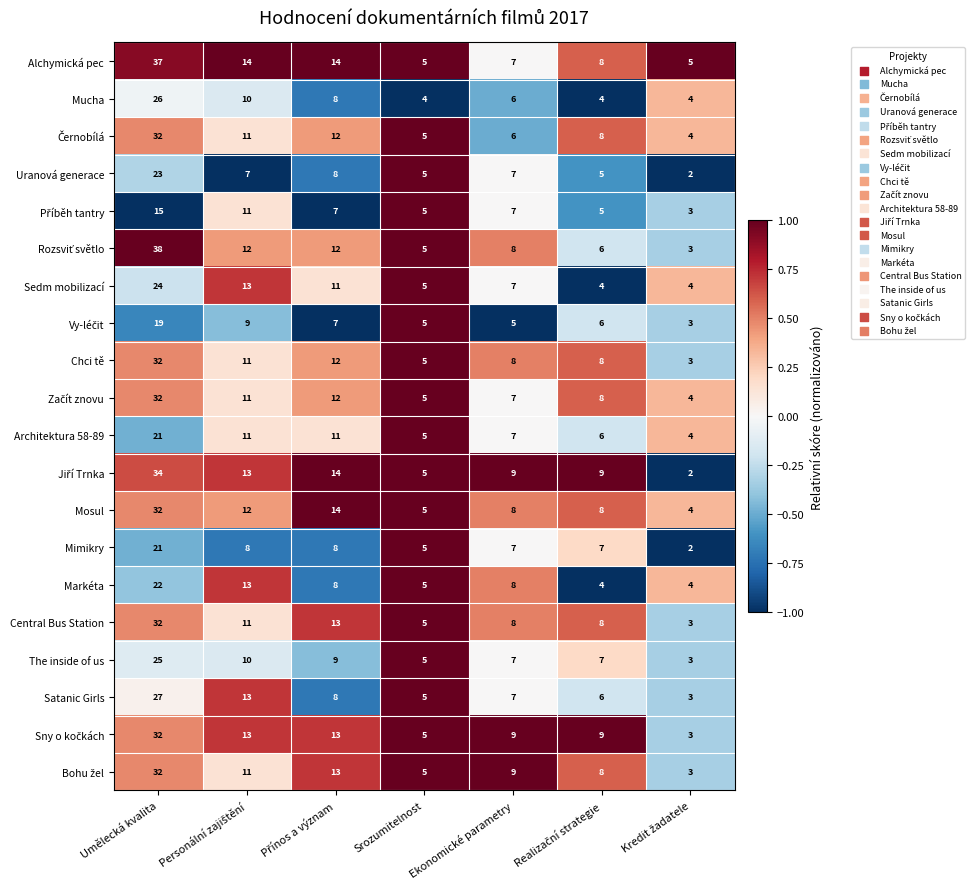

What is the sum of the Alchymická pec values at Umělecká kvalita and Ekonomické parametry?

44